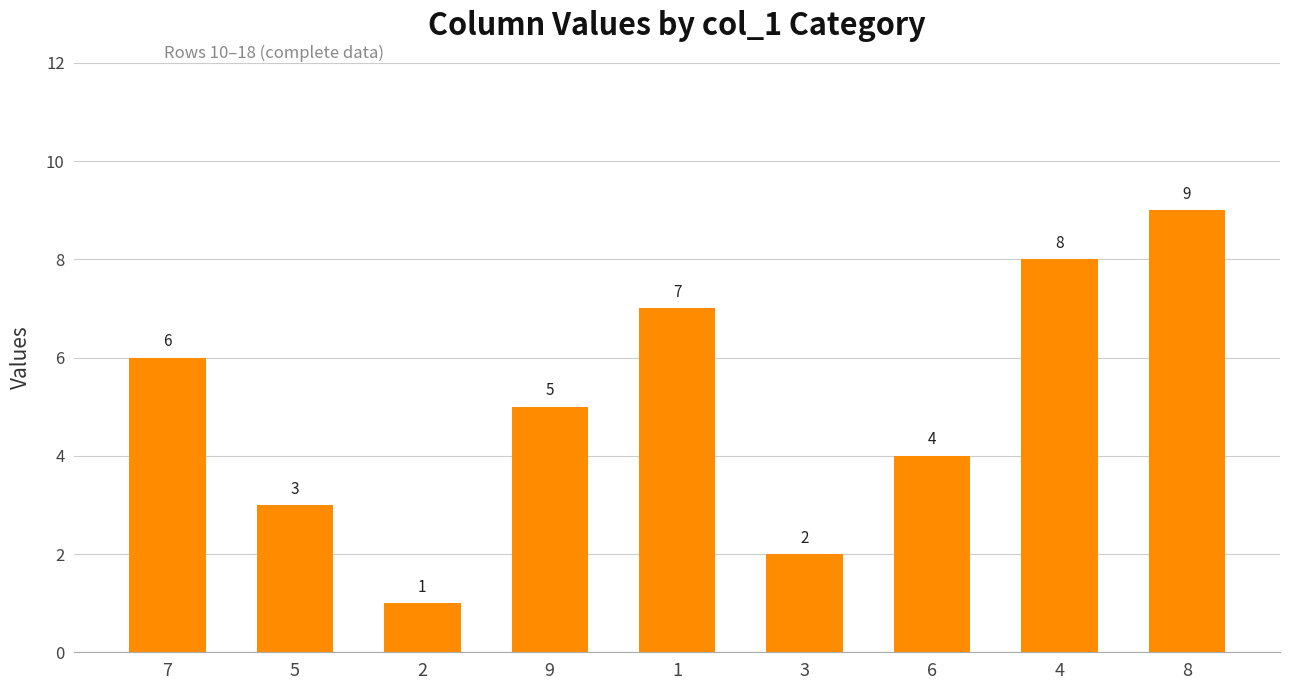

What is the difference between the values at 8 and 6?

5